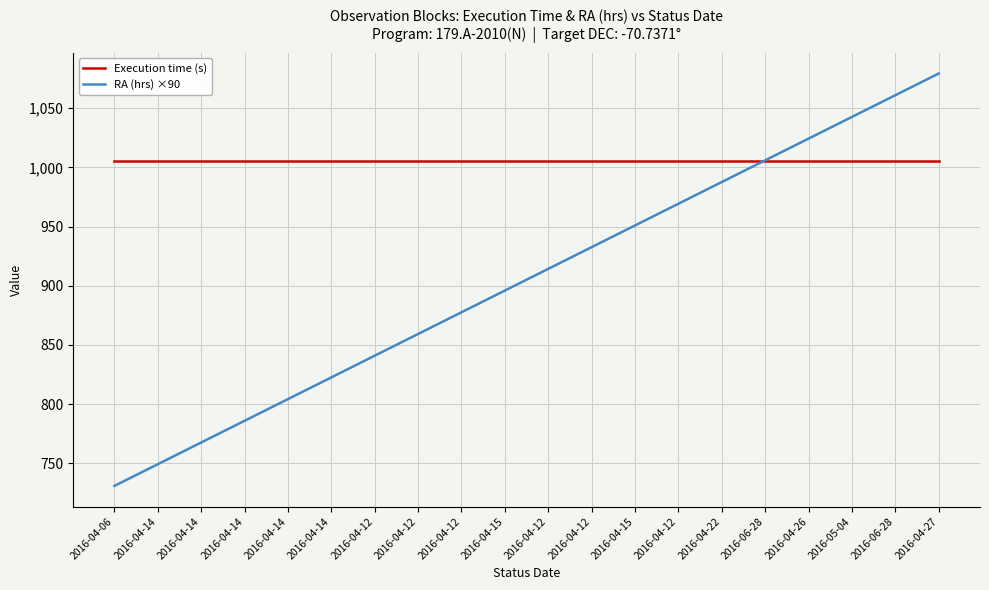

What is the total value across all series at 2016-05-04?

2047.6